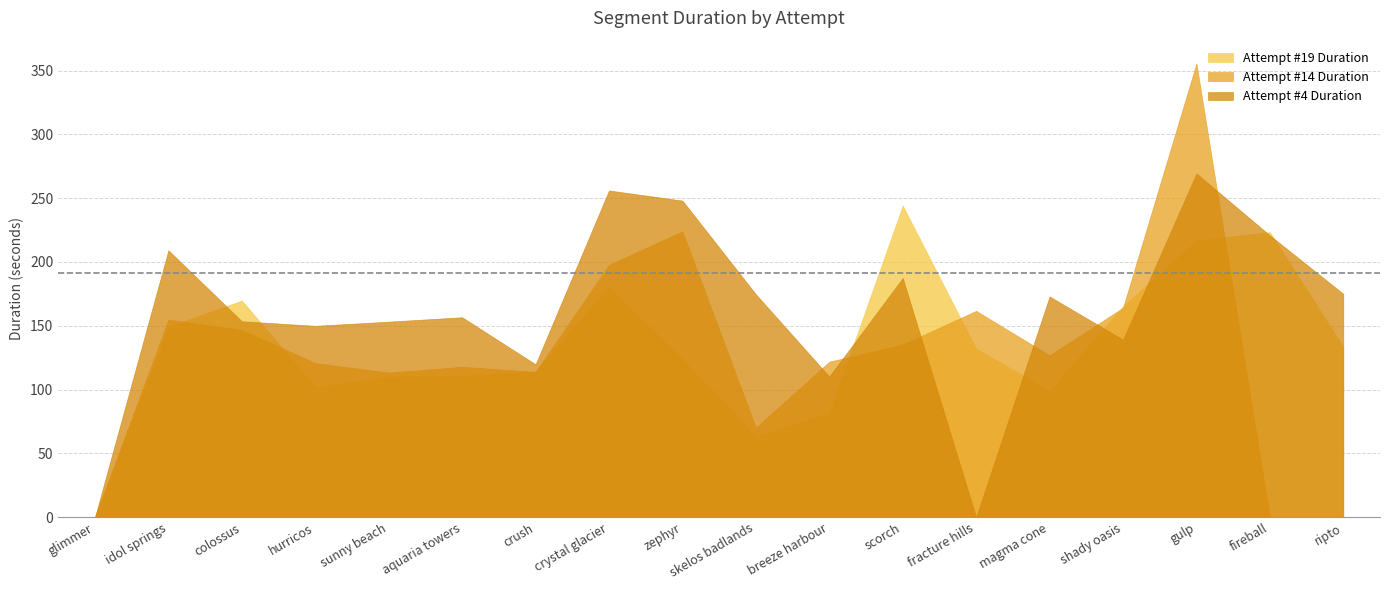

Where is the first local minimum for Attempt #14 Duration?

sunny beach